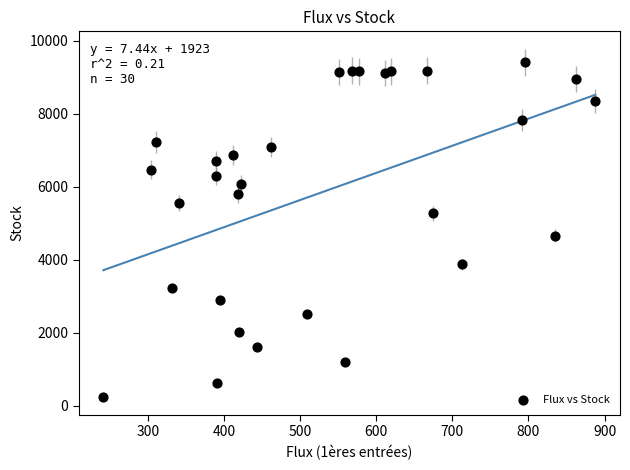

What is the range of X values (max minus min)?

647